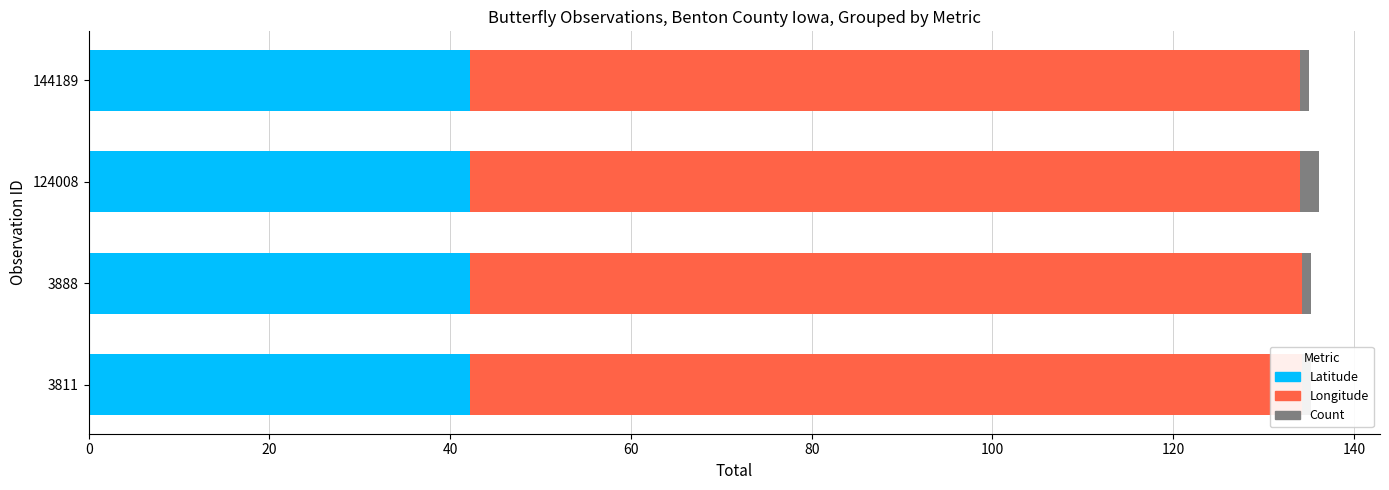

How many bars are there in total?

12